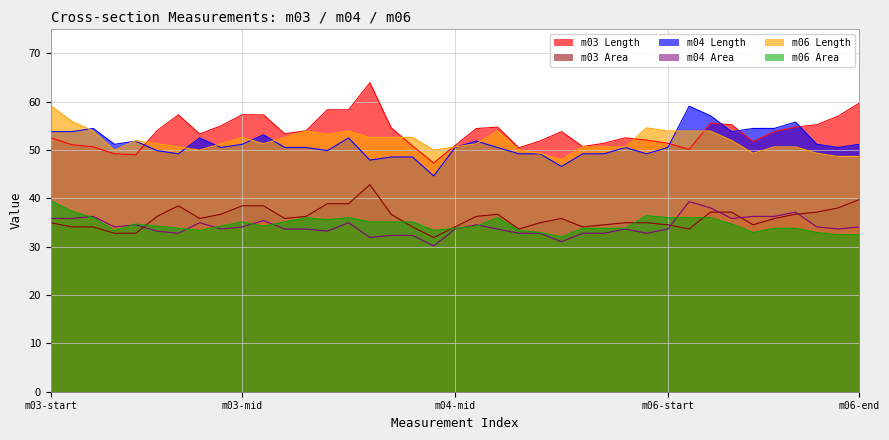

What is the minimum value shown in the chart?

30.2